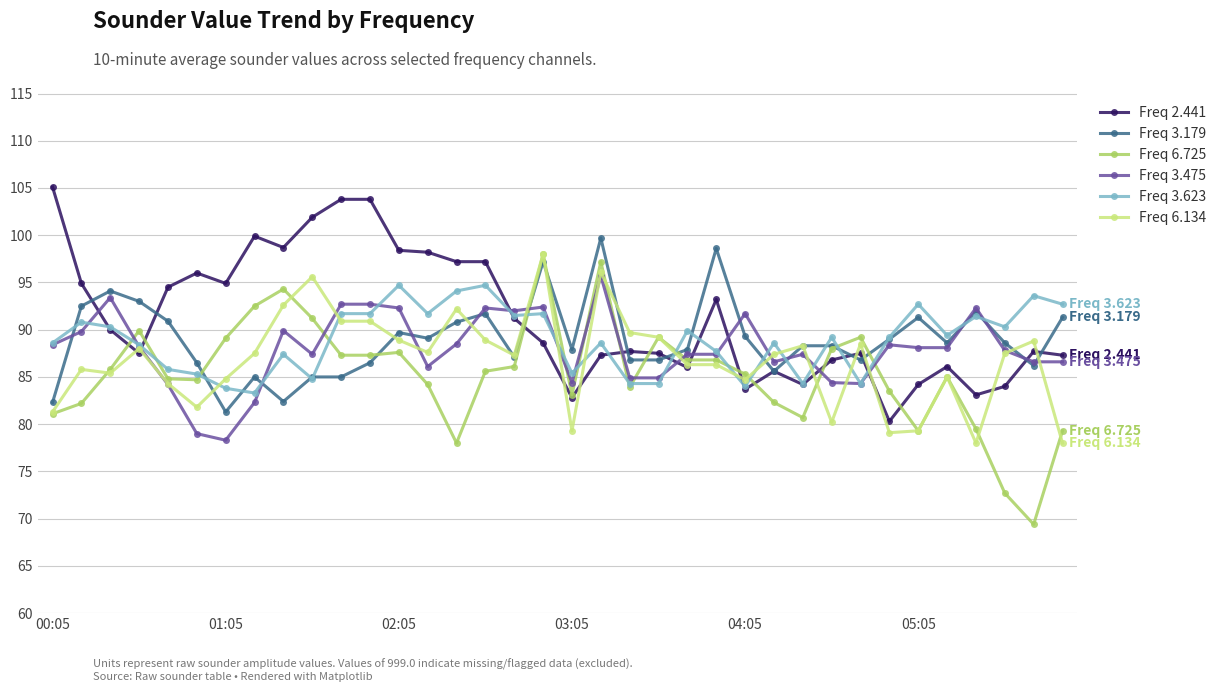

True or false: Freq 2.441 has more than 1 points higher than both neighbors.

True